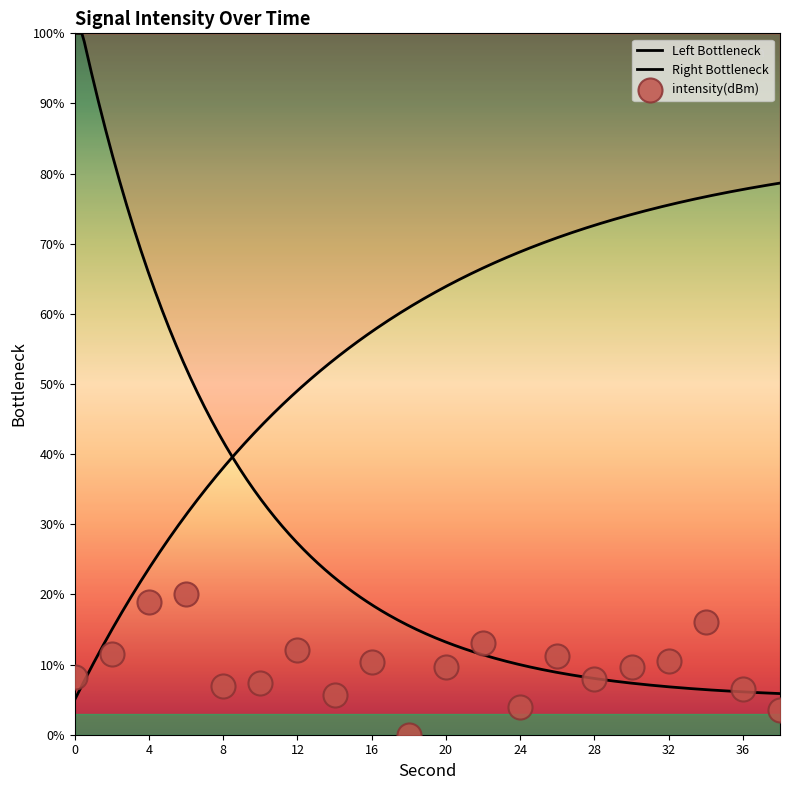

Approximately how many times larger is the value at 34 compared to 8?

2.3